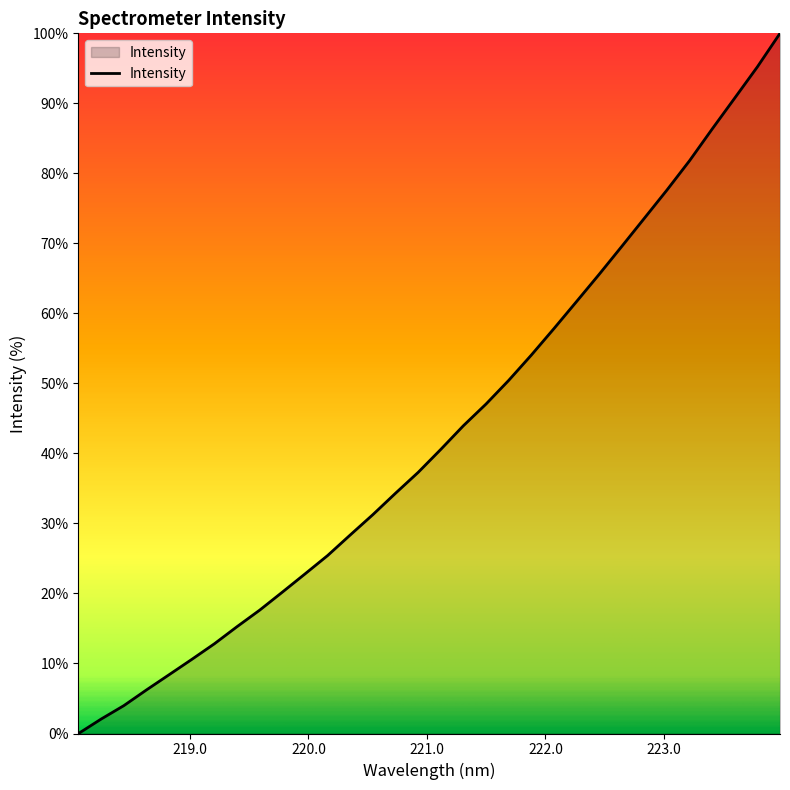

How many values are below 40?

16